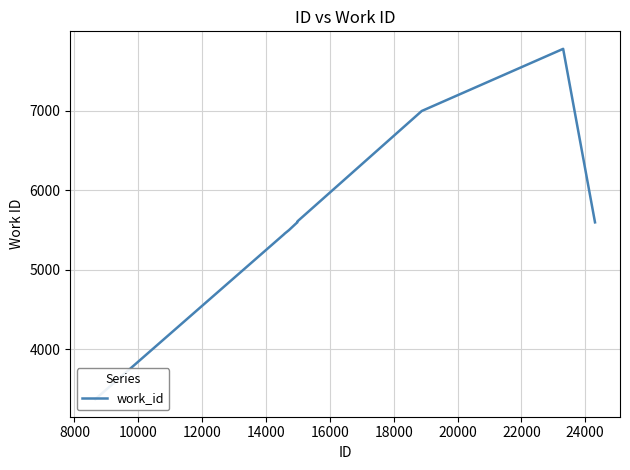

Between 20000 and 6000, which is larger?

20000